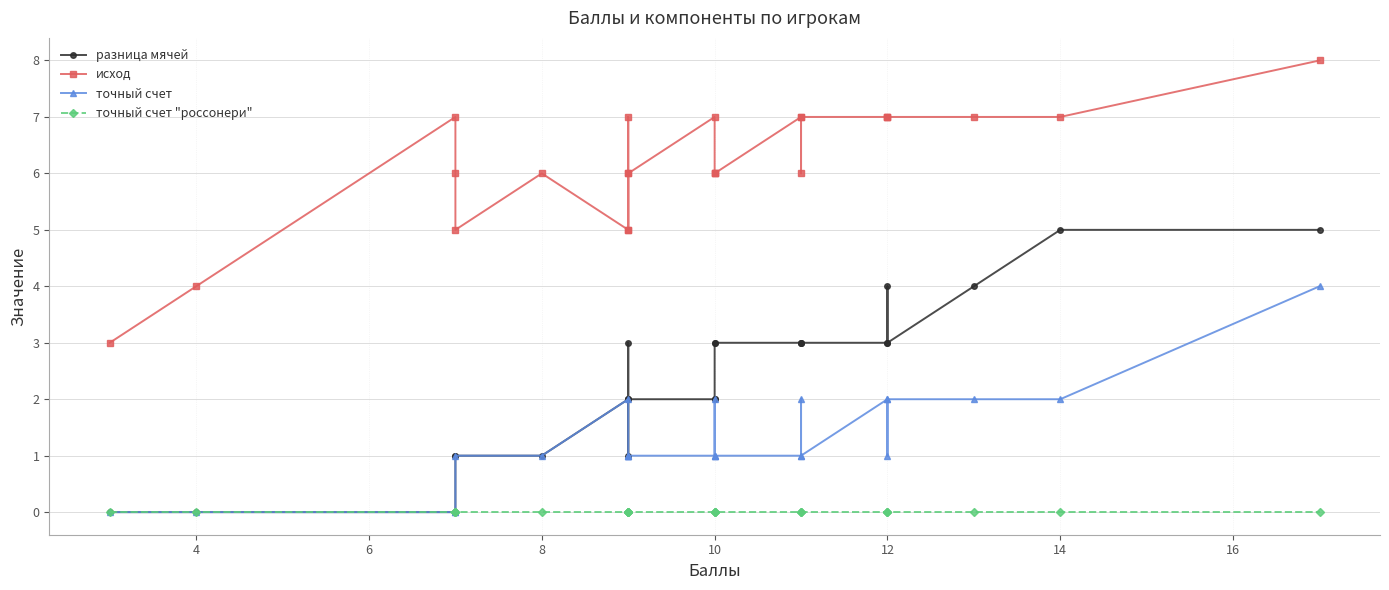

Does the chart display data point markers on the line(s)?

Yes